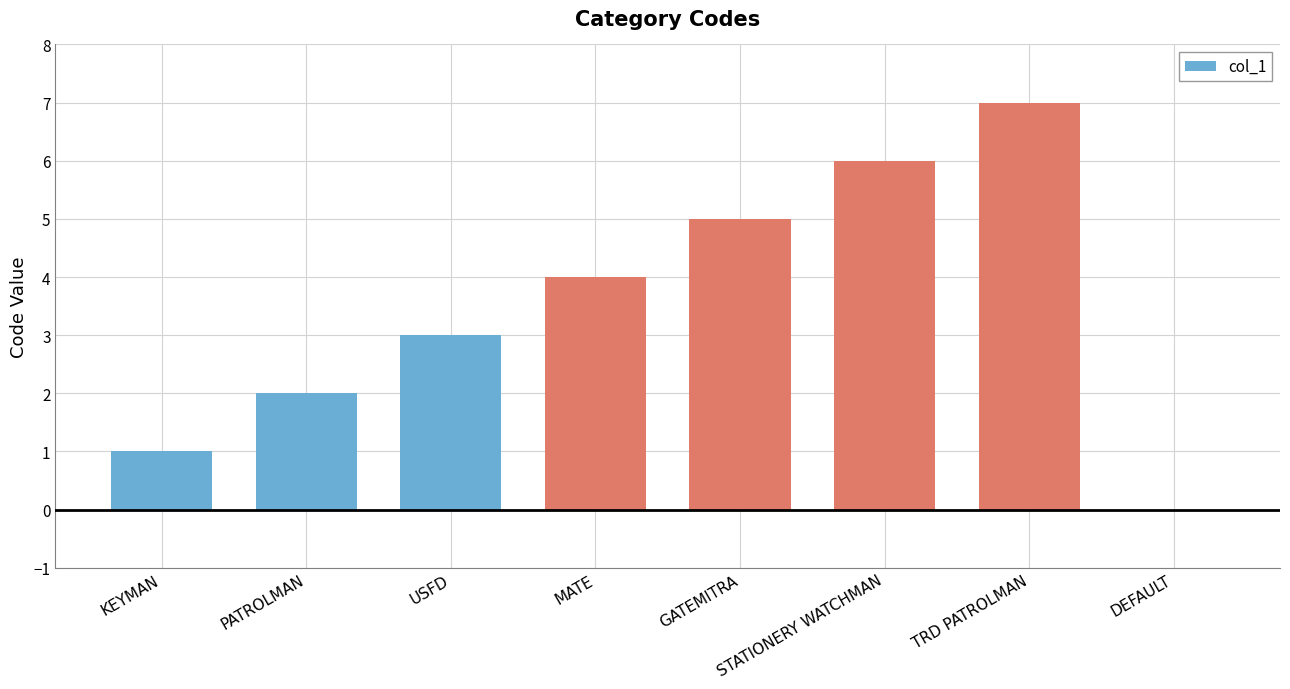

What is the greatest value displayed?

7